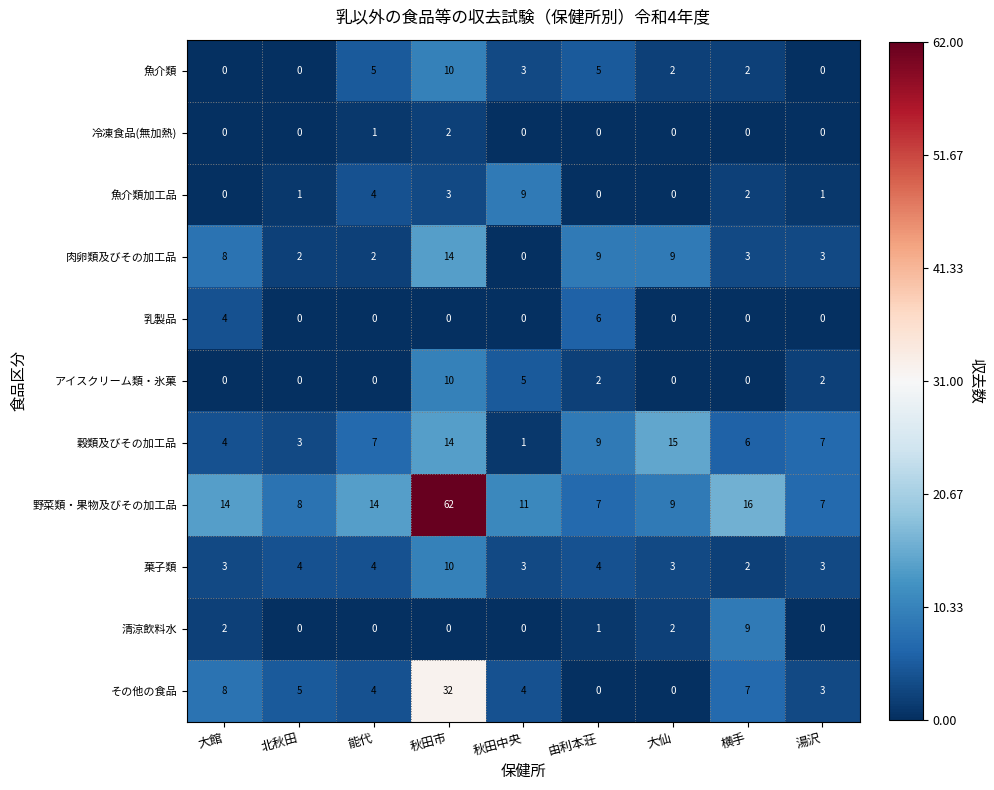

Which series has the widest spread of values?

野菜類・果物及びその加工品